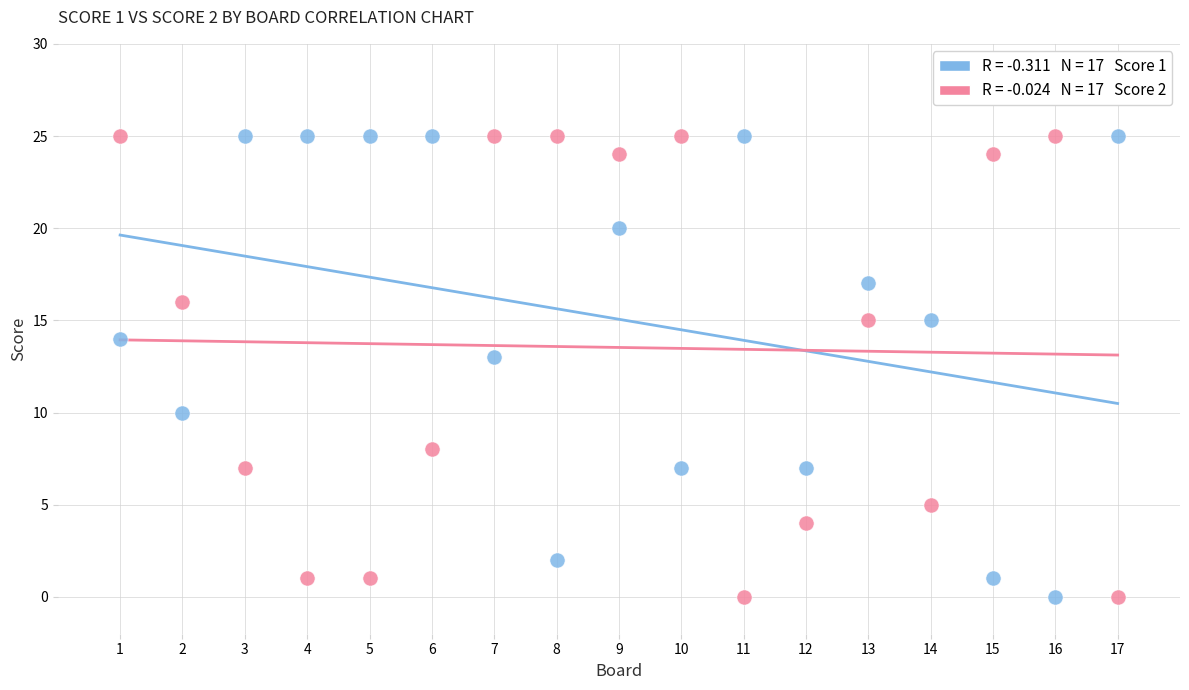

Across all data points, what is the range of Y values (max minus min)?

25